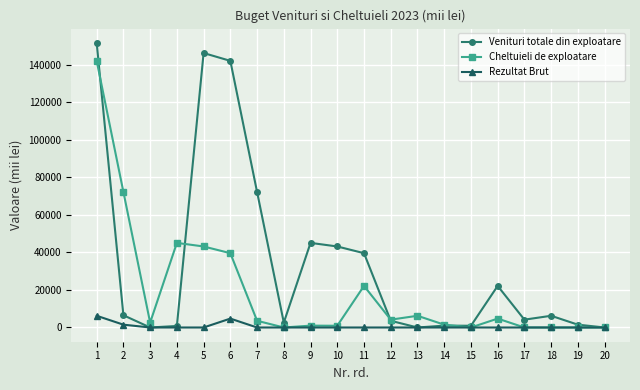

True or false: Venituri totale din exploatare has a value of 6242.0 at 18.

True